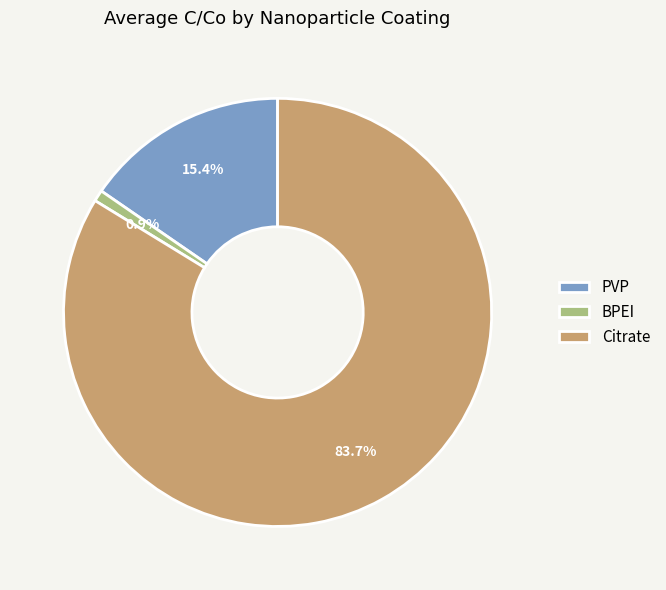

Between BPEI and PVP, which is larger?

PVP